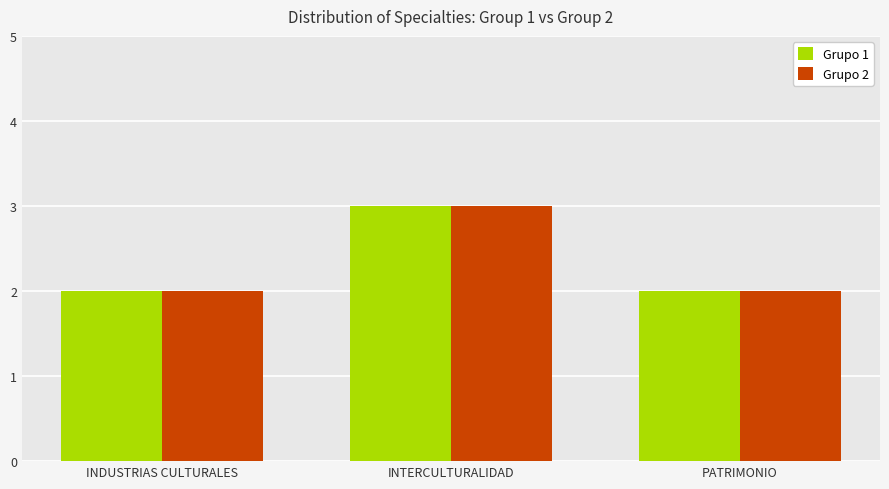

What is the minimum value shown in the chart?

2